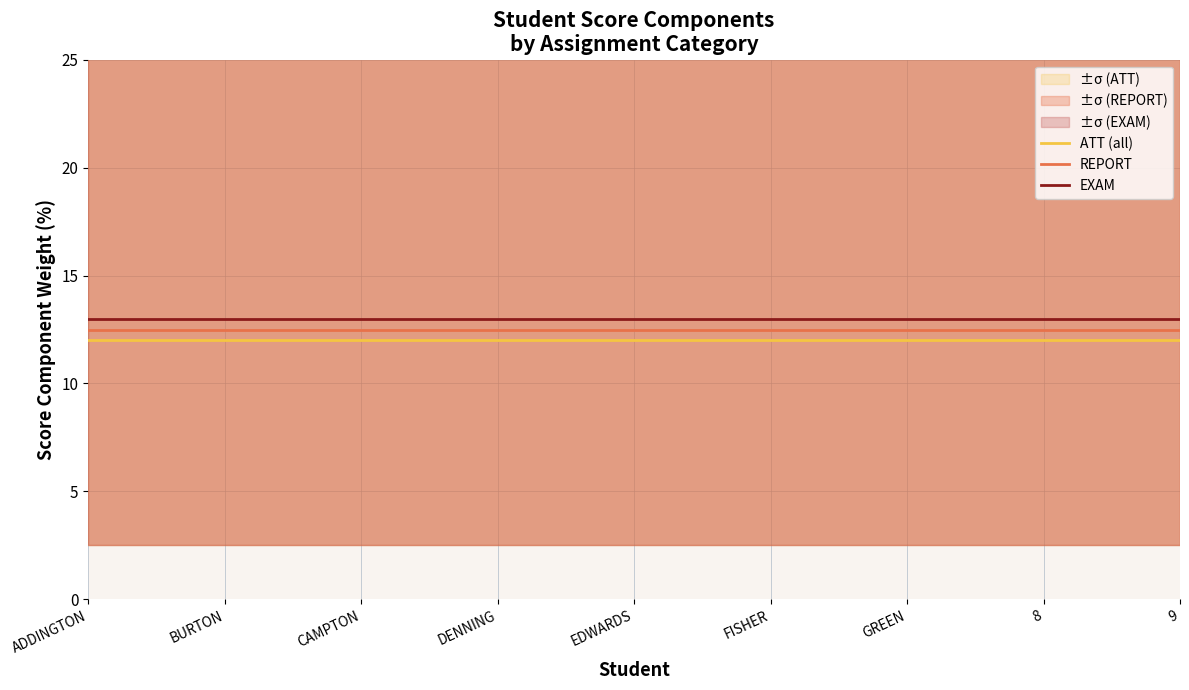

Which category has the highest value across all series?

ADDINGTON